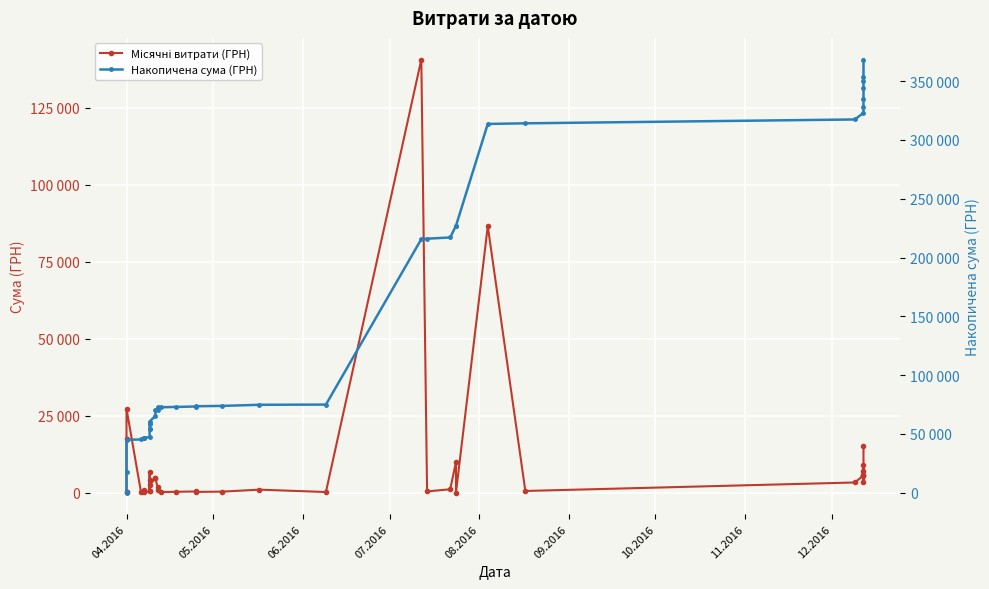

Rank the series by their maximum value, from highest to lowest.

Накопичена сума (ГРН), Місячні витрати (ГРН)